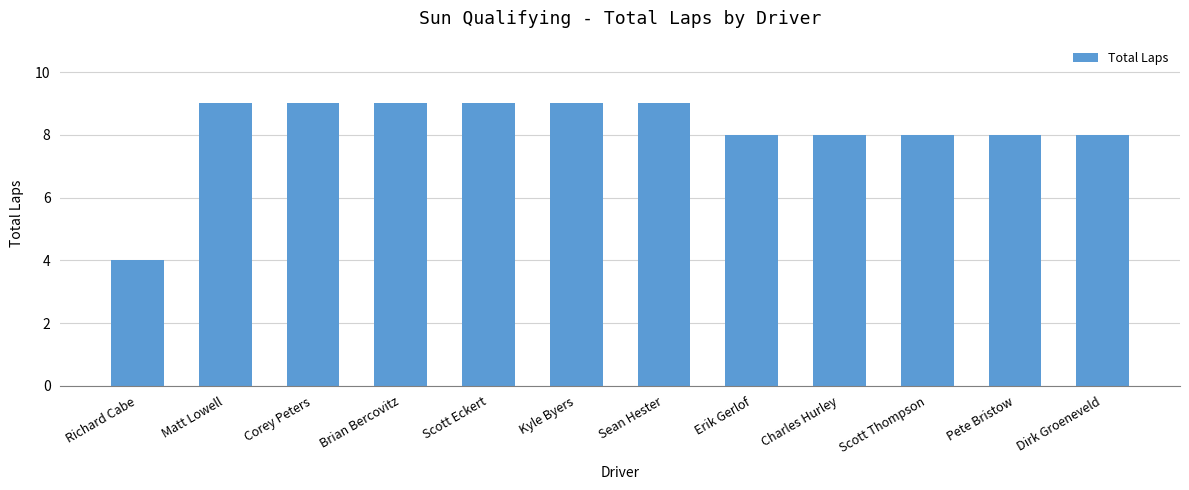

At which category does the chart reach its minimum across all series?

Richard Cabe